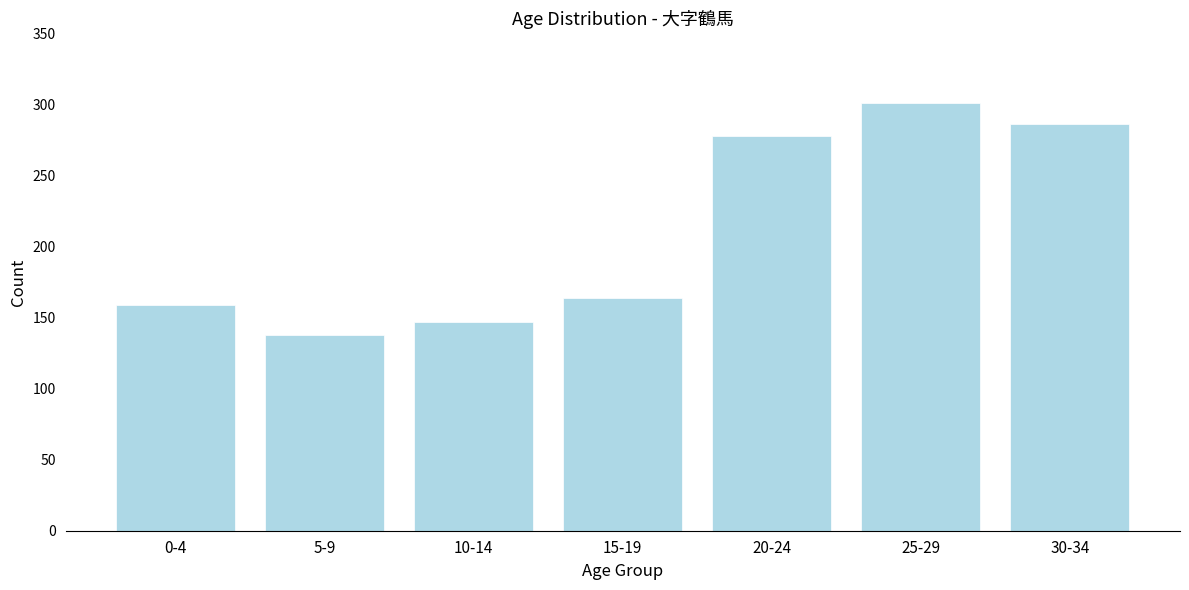

Reading left to right, extract all data points from this chart.

159	138	147	164	278	301	286